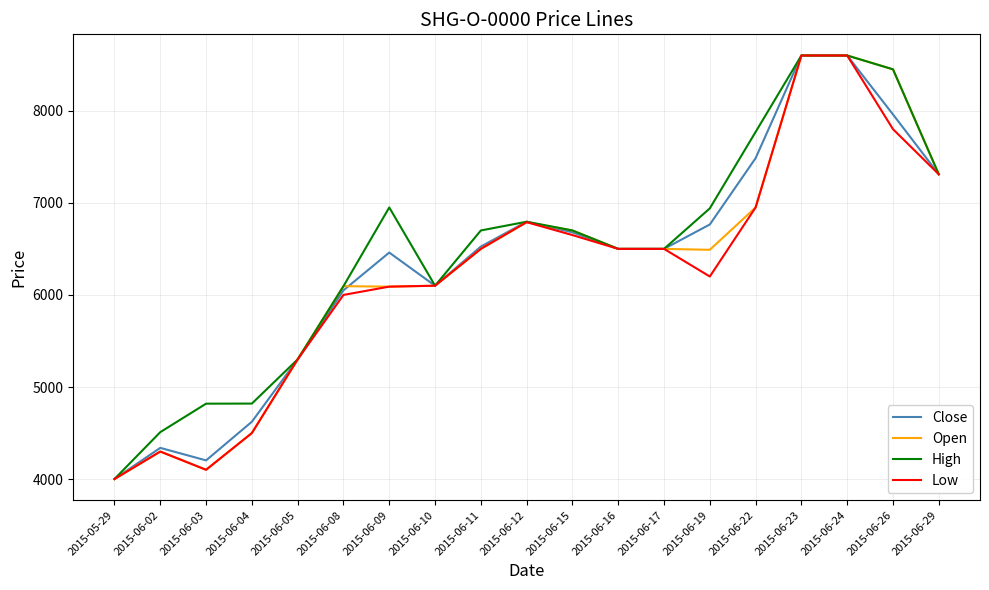

What is the lowest value of the Low series?

4001